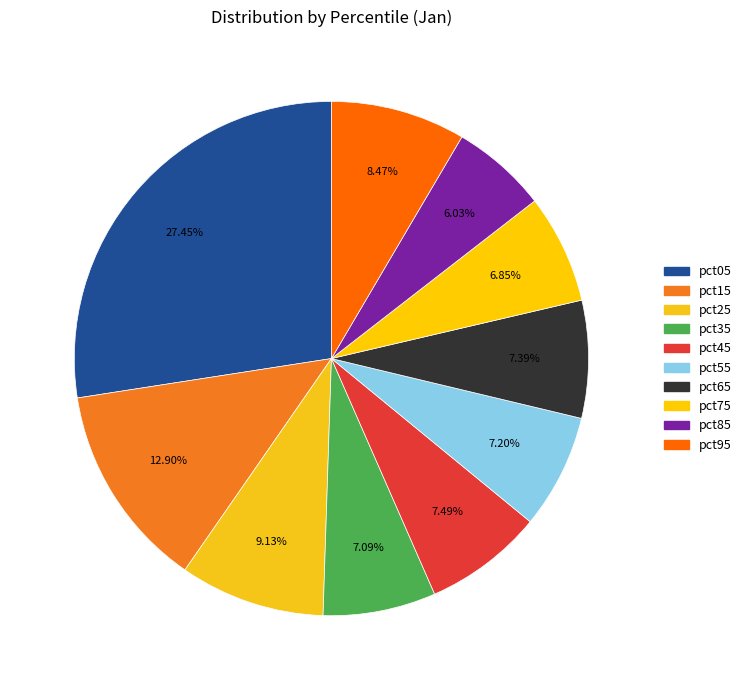

Is it true that pct25 is 1% of the pie?

False